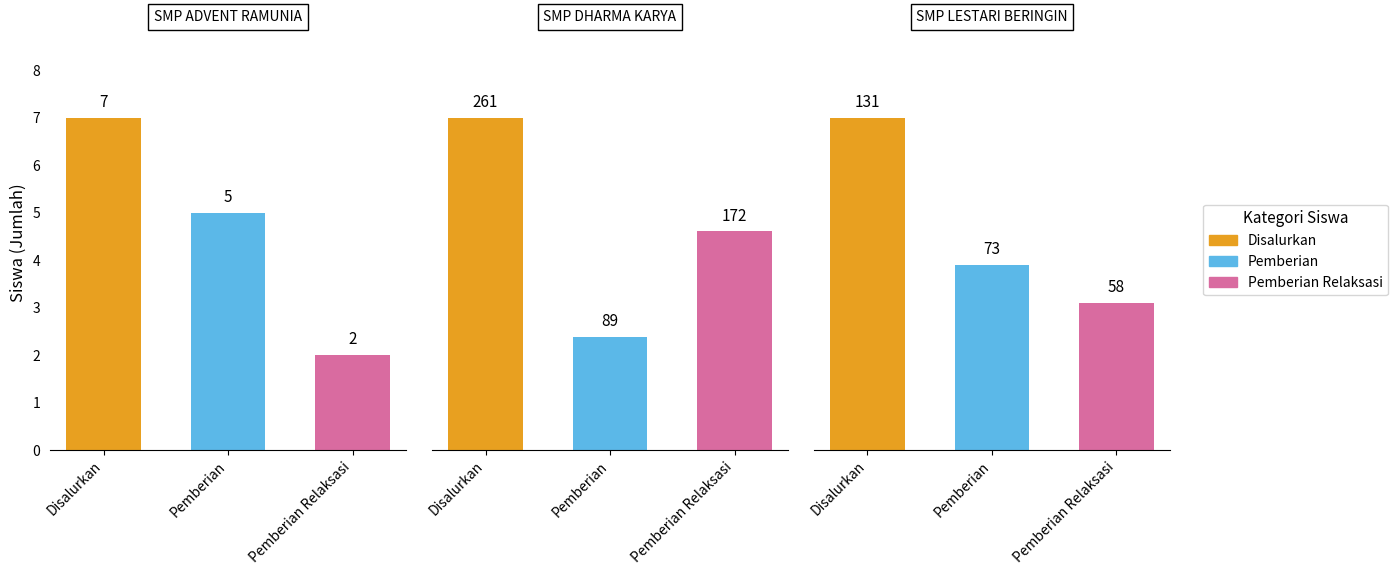

Which has a higher value, 0 or 1?

1